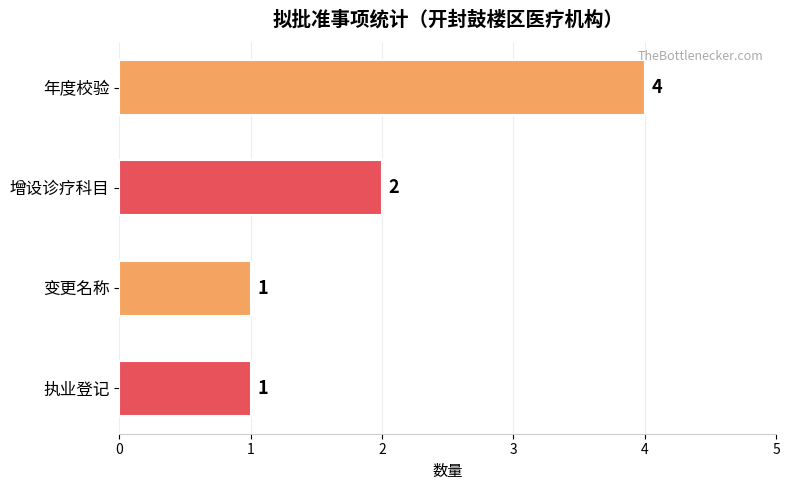

True or false: the data shows 2 at 年度校验.

False